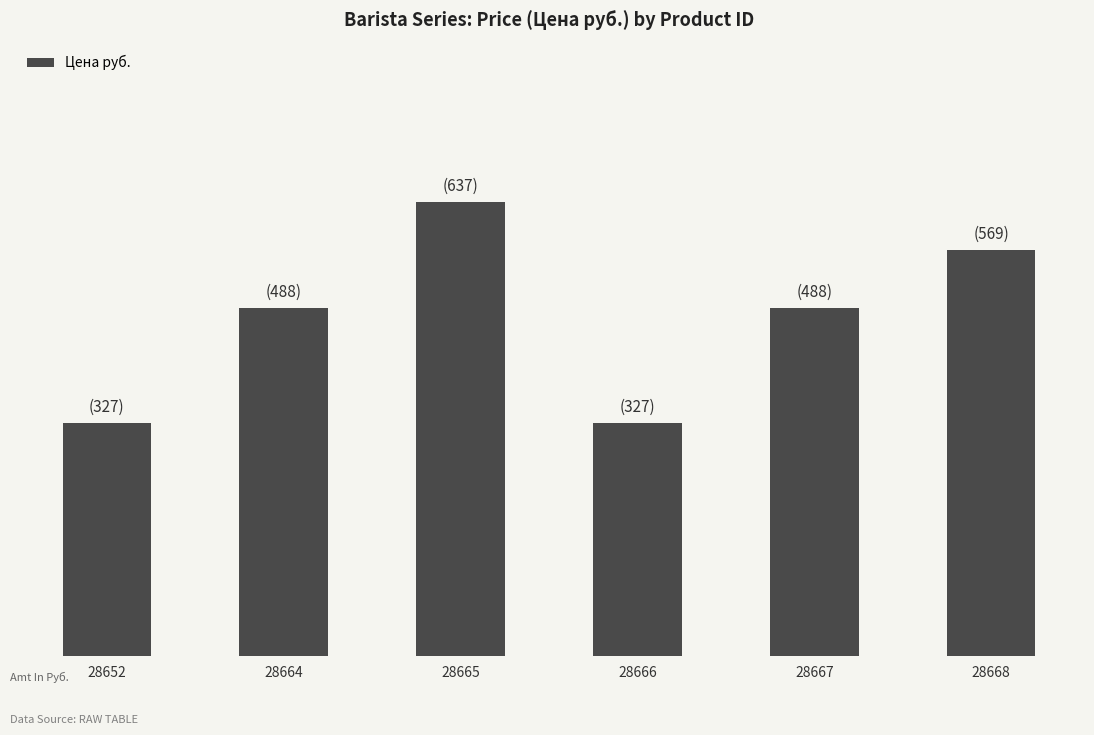

Which category has the lowest value across all series?

28652